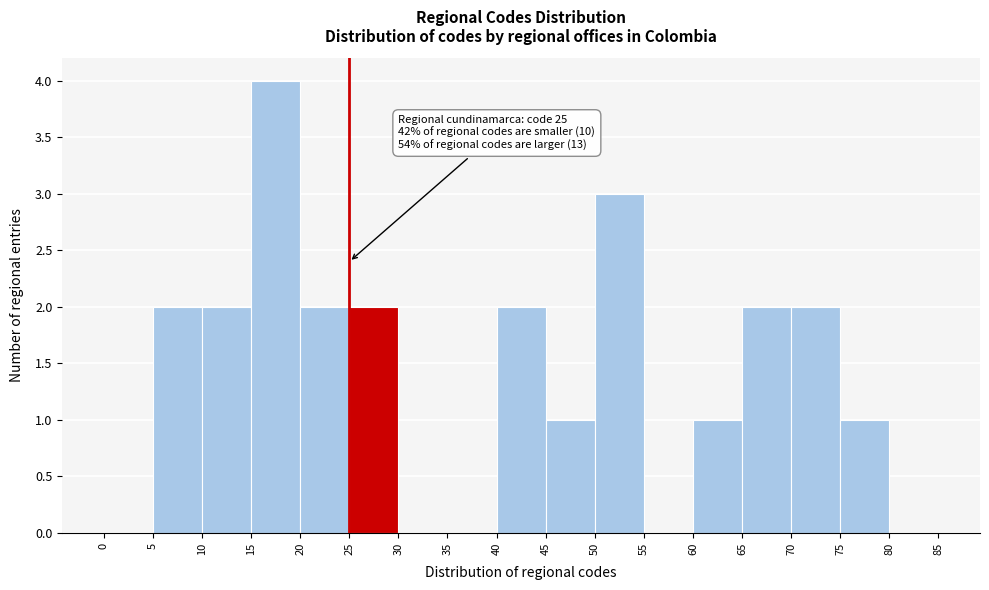

Which range on the x-axis has the tallest bar?

15 to 20